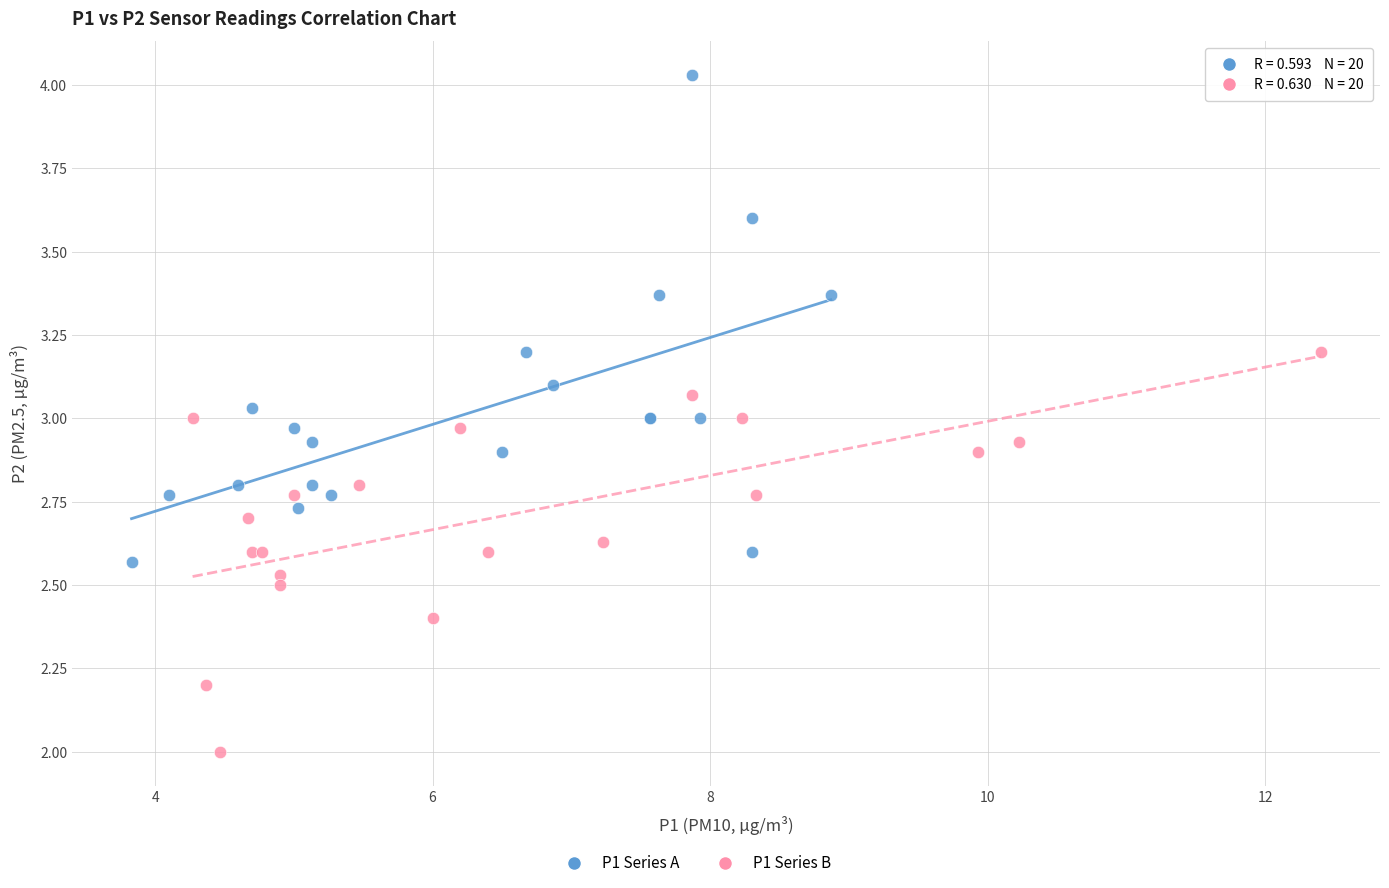

Which series reaches the minimum Y coordinate?

P1 Series B